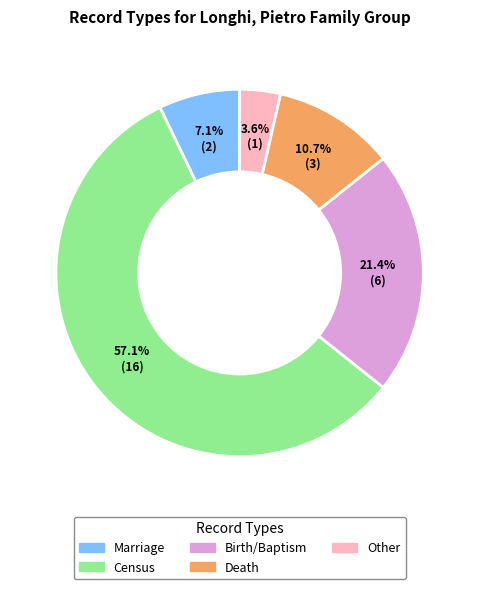

Which category has the smallest portion of the pie?

Other